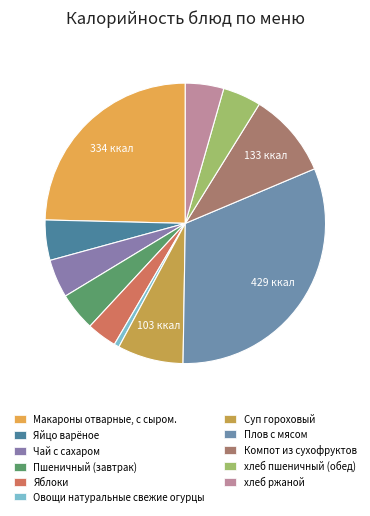

True or false: хлеб пшеничный (обед) accounts for 1% of the total.

False